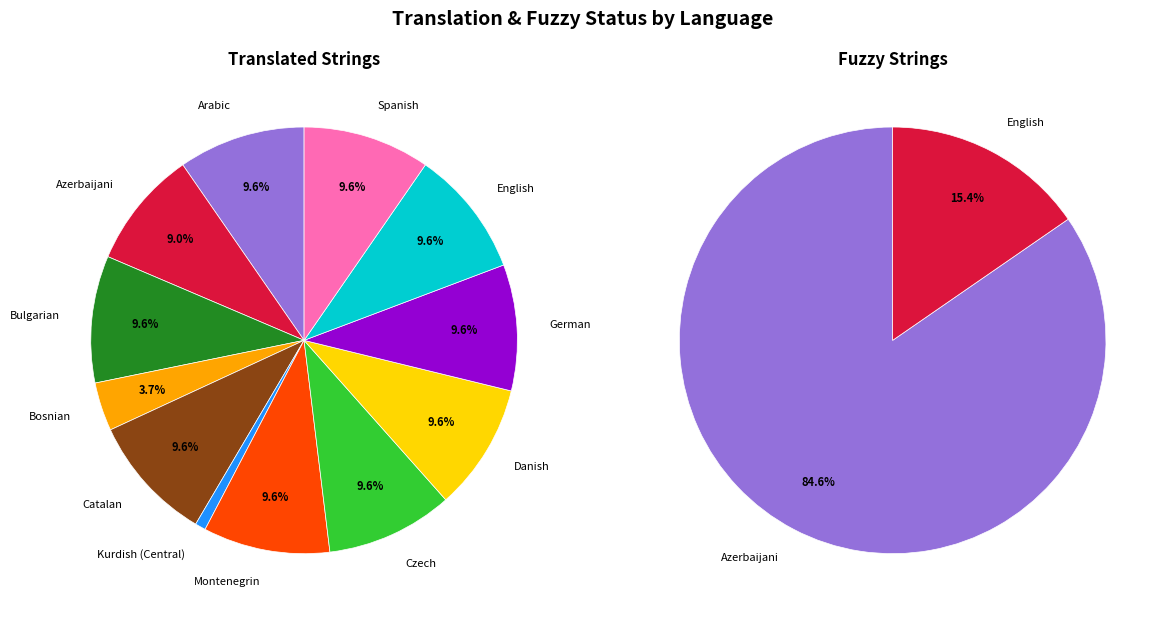

Is it true that Kurdish (Central) is 13% of the pie?

False